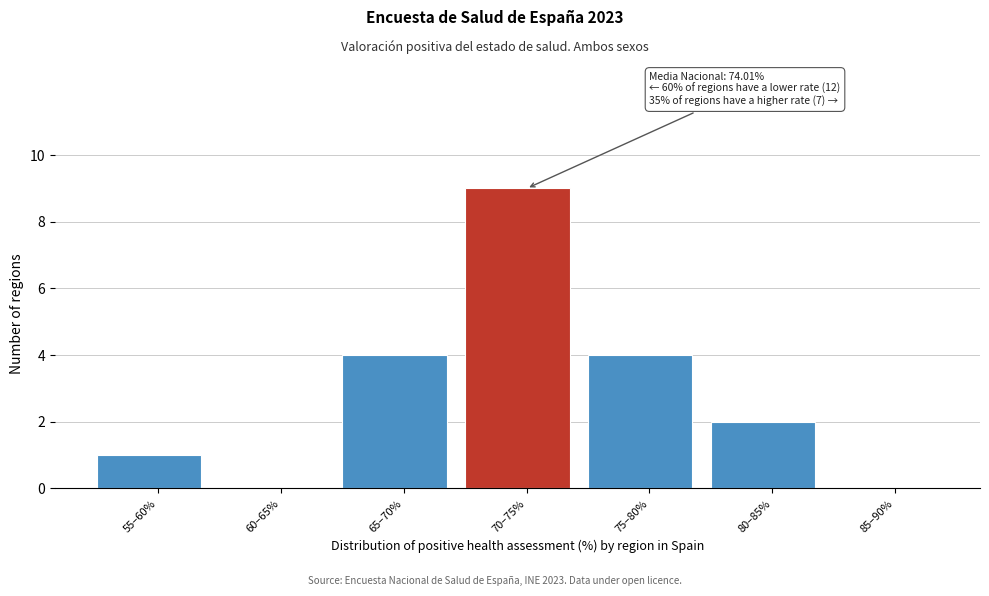

What is the approximate value at 65–70%?

4